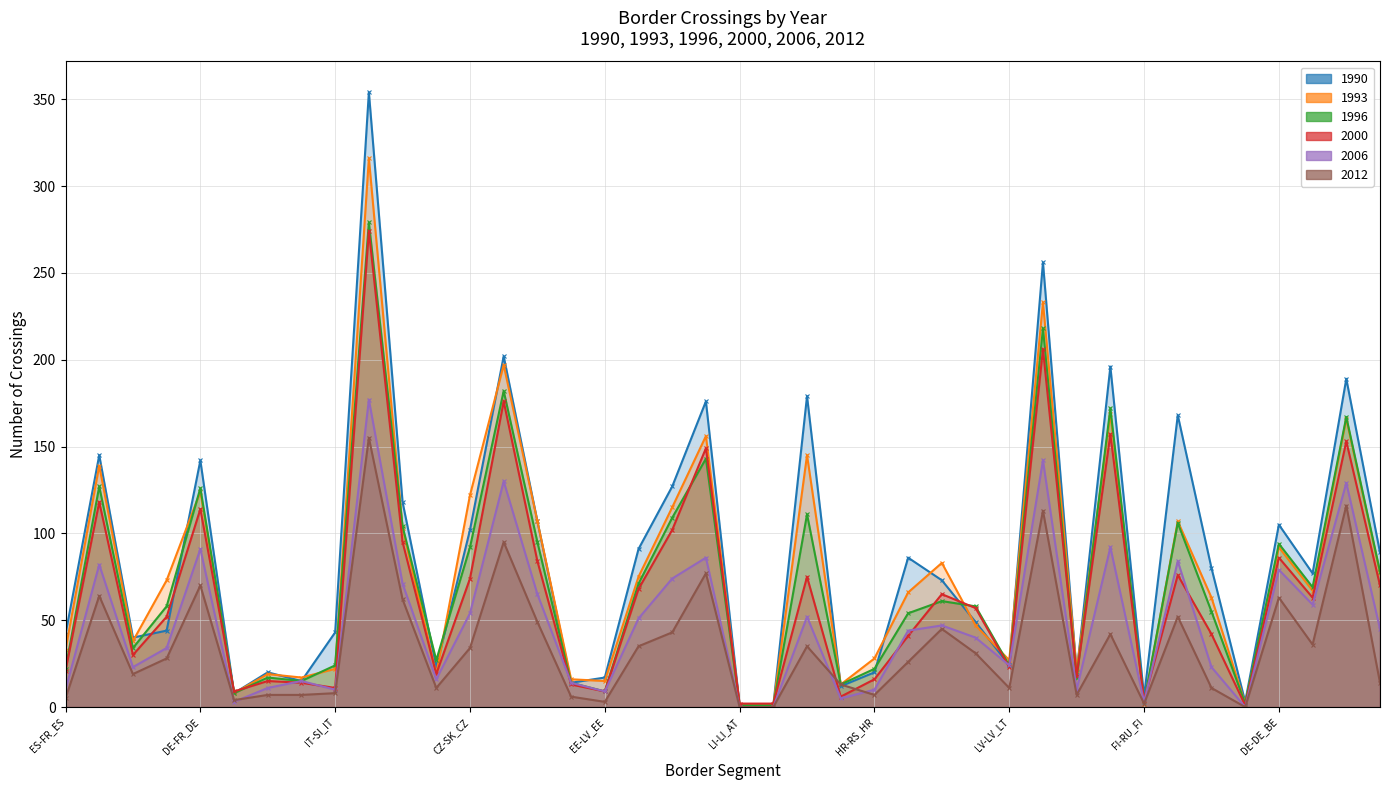

Reading left to right, what are all the values shown in this chart?

1990: ES-FR_ES=42	SK-SK_HU=145	SK-UA_SK=40	CZ-CZ_AT=44	DE-FR_DE=142	EL-GR_AL=8	BG-MK_BG=20	LV-RU_LV=15	IT-SI_IT=43	BE-NL_BE=354	DE-DE_AT=118	EL-GR_BG=23	CZ-SK_CZ=102	PL-PL_CZ=202	PL-PL_DE=107	LV-LV_EE=14	EE-LV_EE=17	FR-FR_CH=91	FR-FR_DE=127	NL-NL_BE=176	LI-LI_AT=1	LI-LI_CH=1	IT-IT_CH=179	LU-LU_FR=12	HR-RS_HR=20	HU-RO_HU=86	AT-DE_AT=73	PL-UA_PL=49	LV-LV_LT=24	BE-FR_BE=256	DK-DK_SE=20	DE-DE_CZ=196	FI-RU_FI=6	CH-FR_CH=168	PT-PT_ES=80	ES-AD_ES=3	DE-DE_BE=105	DE-LU_DE=77	DE-NL_DE=189	DE-PL_DE=89
1993: ES-FR_ES=33	SK-SK_HU=139	SK-UA_SK=38	CZ-CZ_AT=73	DE-FR_DE=124	EL-GR_AL=8	BG-MK_BG=19	LV-RU_LV=17	IT-SI_IT=22	BE-NL_BE=316	DE-DE_AT=103	EL-GR_BG=19	CZ-SK_CZ=122	PL-PL_CZ=197	PL-PL_DE=107	LV-LV_EE=16	EE-LV_EE=15	FR-FR_CH=75	FR-FR_DE=115	NL-NL_BE=156	LI-LI_AT=1	LI-LI_CH=1	IT-IT_CH=145	LU-LU_FR=13	HR-RS_HR=28	HU-RO_HU=66	AT-DE_AT=83	PL-UA_PL=47	LV-LV_LT=27	BE-FR_BE=233	DK-DK_SE=21	DE-DE_CZ=169	FI-RU_FI=2	CH-FR_CH=107	PT-PT_ES=63	ES-AD_ES=2	DE-DE_BE=92	DE-LU_DE=67	DE-NL_DE=166	DE-PL_DE=77
1996: ES-FR_ES=22	SK-SK_HU=127	SK-UA_SK=34	CZ-CZ_AT=58	DE-FR_DE=126	EL-GR_AL=8	BG-MK_BG=17	LV-RU_LV=15	IT-SI_IT=24	BE-NL_BE=279	DE-DE_AT=104	EL-GR_BG=27	CZ-SK_CZ=92	PL-PL_CZ=182	PL-PL_DE=95	LV-LV_EE=14	EE-LV_EE=9	FR-FR_CH=71	FR-FR_DE=109	NL-NL_BE=143	LI-LI_AT=1	LI-LI_CH=1	IT-IT_CH=111	LU-LU_FR=13	HR-RS_HR=22	HU-RO_HU=54	AT-DE_AT=61	PL-UA_PL=58	LV-LV_LT=24	BE-FR_BE=218	DK-DK_SE=17	DE-DE_CZ=172	FI-RU_FI=3	CH-FR_CH=106	PT-PT_ES=55	ES-AD_ES=2	DE-DE_BE=94	DE-LU_DE=69	DE-NL_DE=167	DE-PL_DE=78
2000: ES-FR_ES=21	SK-SK_HU=118	SK-UA_SK=30	CZ-CZ_AT=52	DE-FR_DE=114	EL-GR_AL=9	BG-MK_BG=15	LV-RU_LV=14	IT-SI_IT=11	BE-NL_BE=274	DE-DE_AT=95	EL-GR_BG=19	CZ-SK_CZ=74	PL-PL_CZ=176	PL-PL_DE=84	LV-LV_EE=13	EE-LV_EE=9	FR-FR_CH=68	FR-FR_DE=102	NL-NL_BE=149	LI-LI_AT=2	LI-LI_CH=2	IT-IT_CH=75	LU-LU_FR=6	HR-RS_HR=16	HU-RO_HU=41	AT-DE_AT=65	PL-UA_PL=57	LV-LV_LT=23	BE-FR_BE=206	DK-DK_SE=18	DE-DE_CZ=157	FI-RU_FI=4	CH-FR_CH=76	PT-PT_ES=42	ES-AD_ES=1	DE-DE_BE=86	DE-LU_DE=63	DE-NL_DE=153	DE-PL_DE=70
2006: ES-FR_ES=10	SK-SK_HU=82	SK-UA_SK=23	CZ-CZ_AT=34	DE-FR_DE=91	EL-GR_AL=3	BG-MK_BG=11	LV-RU_LV=15	IT-SI_IT=10	BE-NL_BE=177	DE-DE_AT=71	EL-GR_BG=16	CZ-SK_CZ=54	PL-PL_CZ=130	PL-PL_DE=65	LV-LV_EE=14	EE-LV_EE=9	FR-FR_CH=51	FR-FR_DE=74	NL-NL_BE=86	LI-LI_AT=0	LI-LI_CH=0	IT-IT_CH=52	LU-LU_FR=5	HR-RS_HR=10	HU-RO_HU=44	AT-DE_AT=47	PL-UA_PL=40	LV-LV_LT=24	BE-FR_BE=142	DK-DK_SE=10	DE-DE_CZ=92	FI-RU_FI=3	CH-FR_CH=84	PT-PT_ES=23	ES-AD_ES=0	DE-DE_BE=79	DE-LU_DE=59	DE-NL_DE=129	DE-PL_DE=45
2012: ES-FR_ES=5	SK-SK_HU=64	SK-UA_SK=19	CZ-CZ_AT=28	DE-FR_DE=70	EL-GR_AL=4	BG-MK_BG=7	LV-RU_LV=7	IT-SI_IT=8	BE-NL_BE=155	DE-DE_AT=62	EL-GR_BG=11	CZ-SK_CZ=34	PL-PL_CZ=95	PL-PL_DE=49	LV-LV_EE=6	EE-LV_EE=3	FR-FR_CH=35	FR-FR_DE=43	NL-NL_BE=77	LI-LI_AT=0	LI-LI_CH=0	IT-IT_CH=35	LU-LU_FR=13	HR-RS_HR=7	HU-RO_HU=26	AT-DE_AT=45	PL-UA_PL=31	LV-LV_LT=11	BE-FR_BE=113	DK-DK_SE=7	DE-DE_CZ=42	FI-RU_FI=2	CH-FR_CH=52	PT-PT_ES=11	ES-AD_ES=0	DE-DE_BE=63	DE-LU_DE=36	DE-NL_DE=116	DE-PL_DE=14